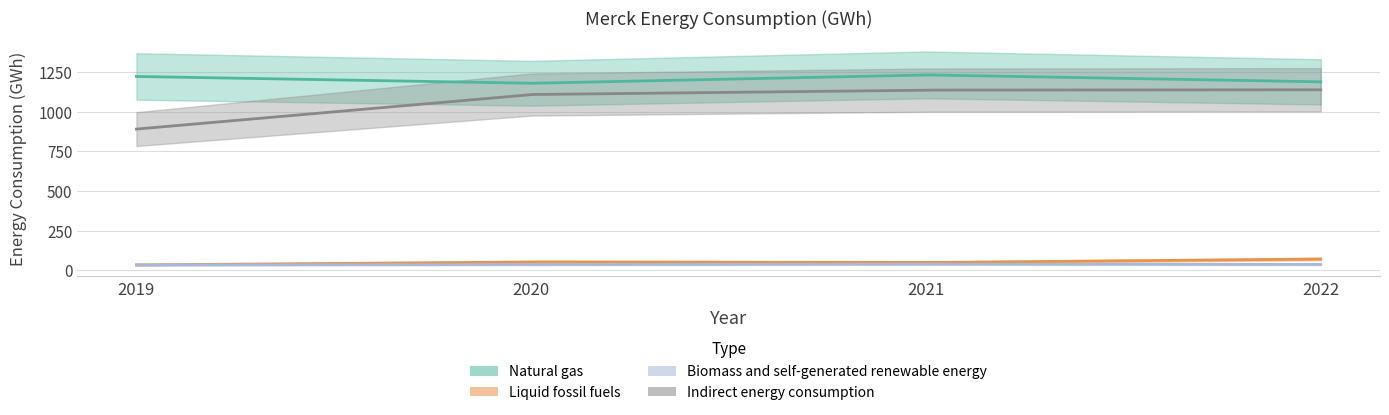

True or false: Natural gas and Biomass and self-generated renewable energy cross at least once.

False